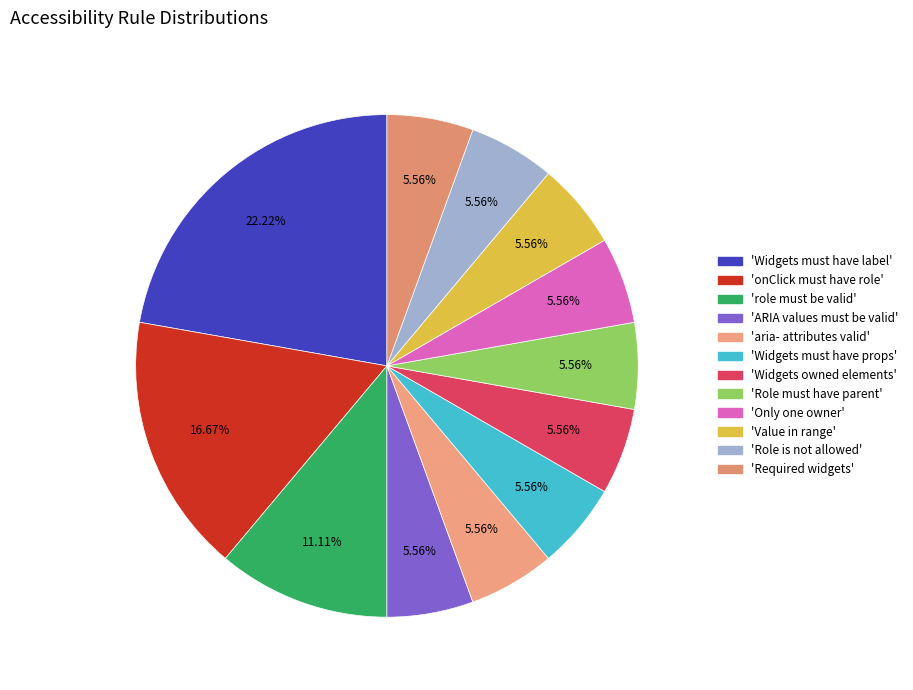

Count the number of slices in the pie.

12